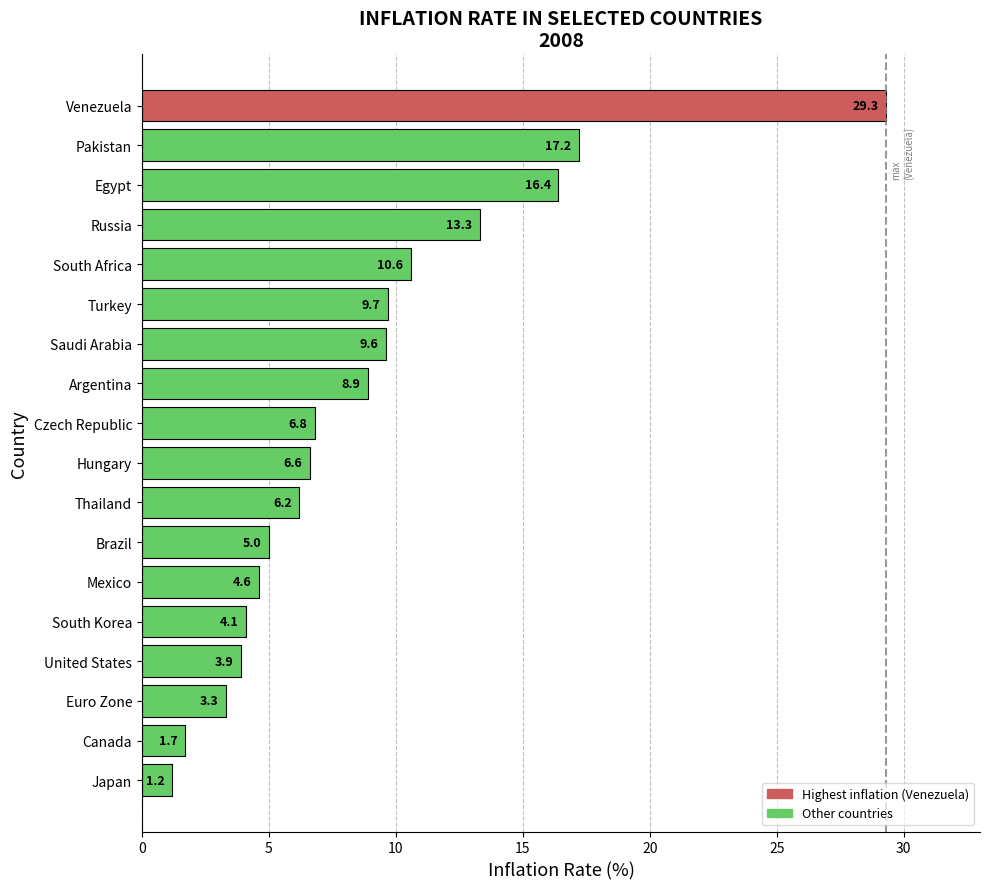

Approximately how many times larger is the value at South Africa compared to Turkey?

1.1